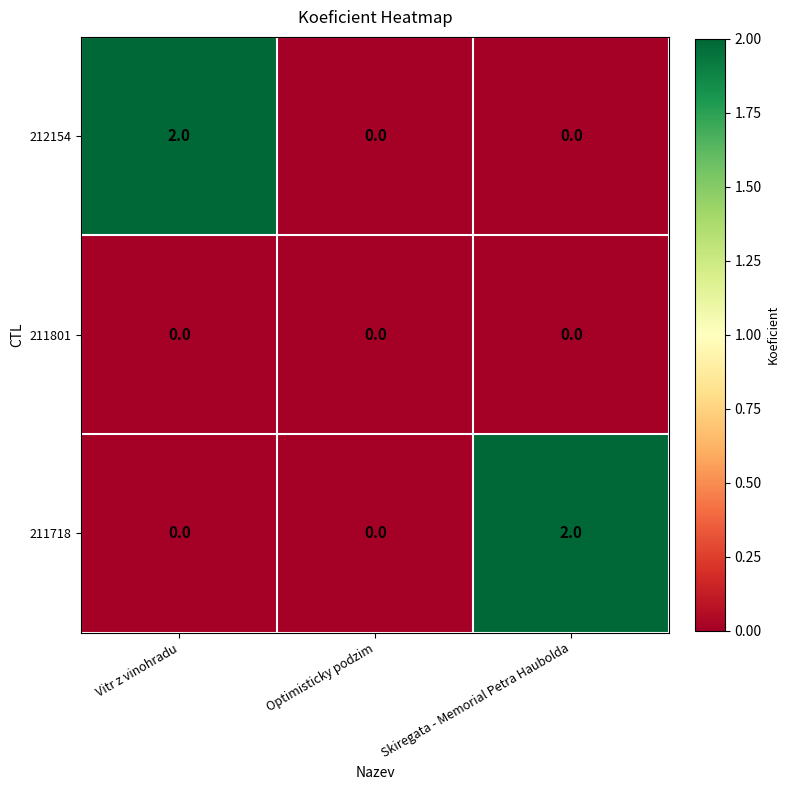

How many data points in 212154 are above 0?

1